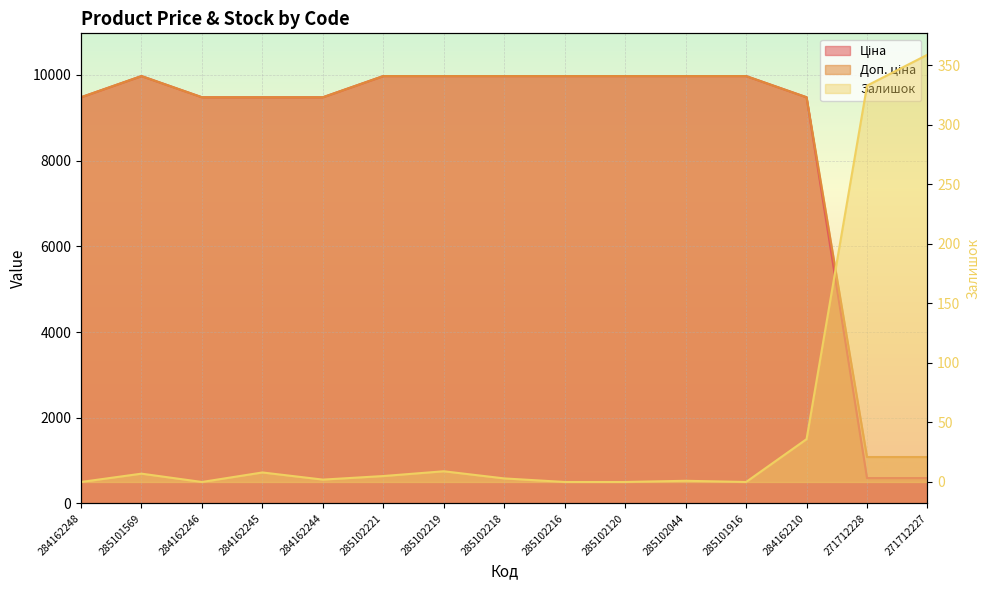

Where does the Ціна series first go above 9974?

285101569